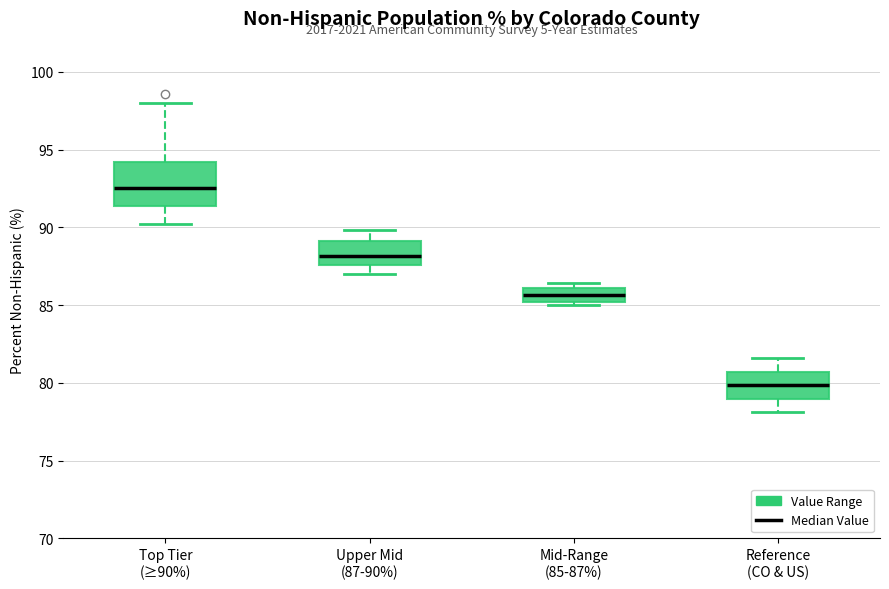

Reading left to right, read every box against the y-axis: the position of its median line, the range the box covers, and the ends of its whiskers. The values are not printed on the chart, so give them approximately, as read against the axis.

Top Tier (≥90%): median 92.5, box 91.5 to 94.0, whiskers 90.0 to 98.0
Upper Mid (87-90%): median 88.0, box 87.5 to 89.0, whiskers 87.0 to 90.0
Mid-Range (85-87%): median 85.5, box 85.0 to 86.0, whiskers 85.0 (just below the box's lower edge) to 86.5
Reference (CO & US): median 80.0, box 79.0 to 80.5, whiskers 78.0 to 81.5